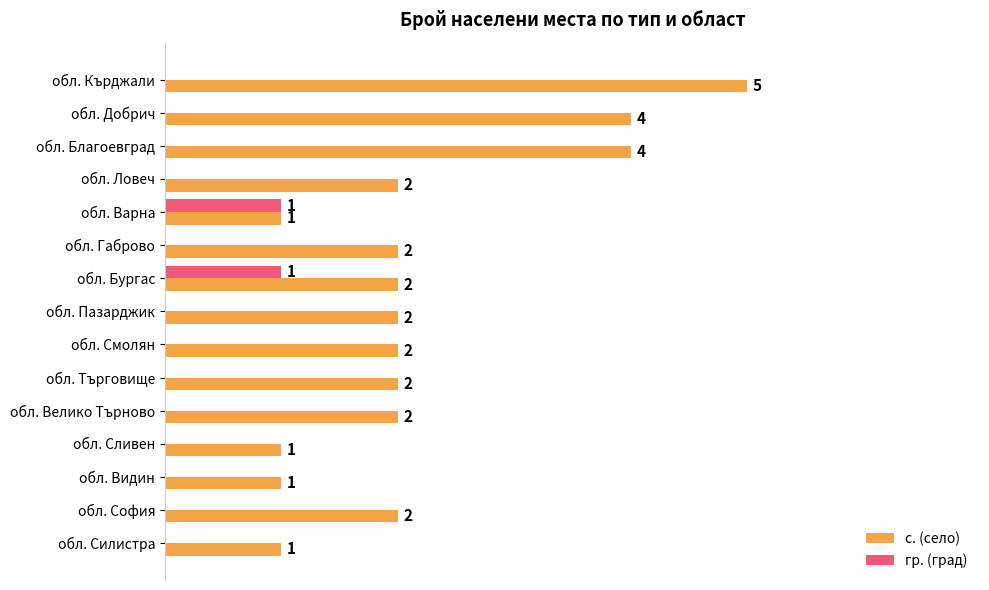

Which series changed the most between обл. Благоевград and обл. Пазарджик?

с. (село)